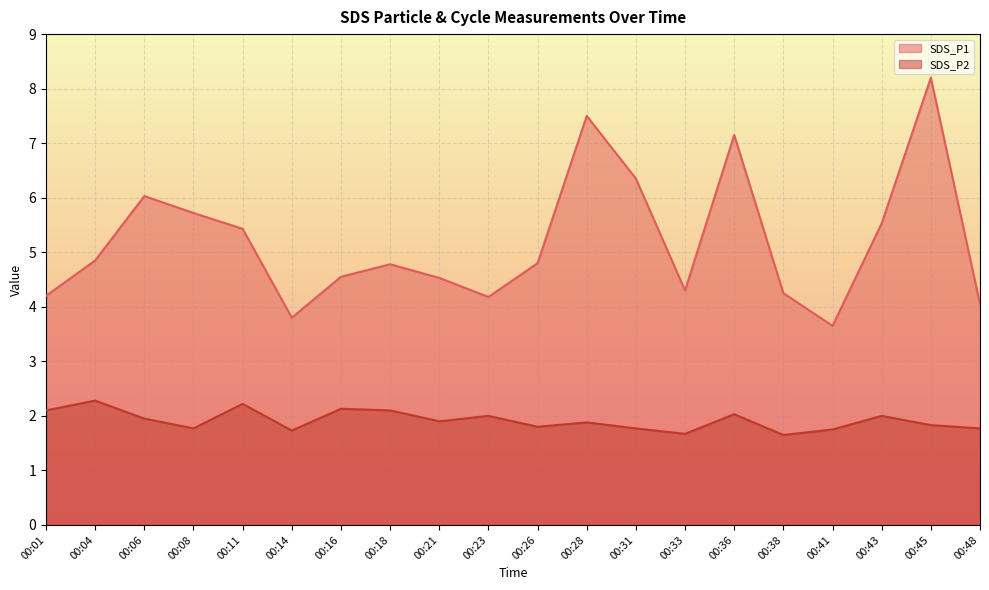

Is the value of SDS_P2 at 00:26 greater than the value of SDS_P1 at 00:45?

No